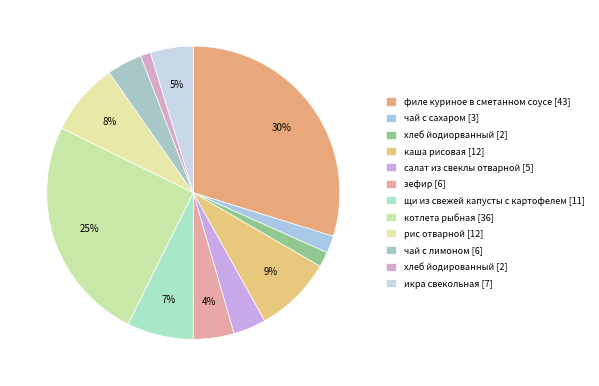

What percentage is the чай с лимоном slice, to the nearest percent?

4%